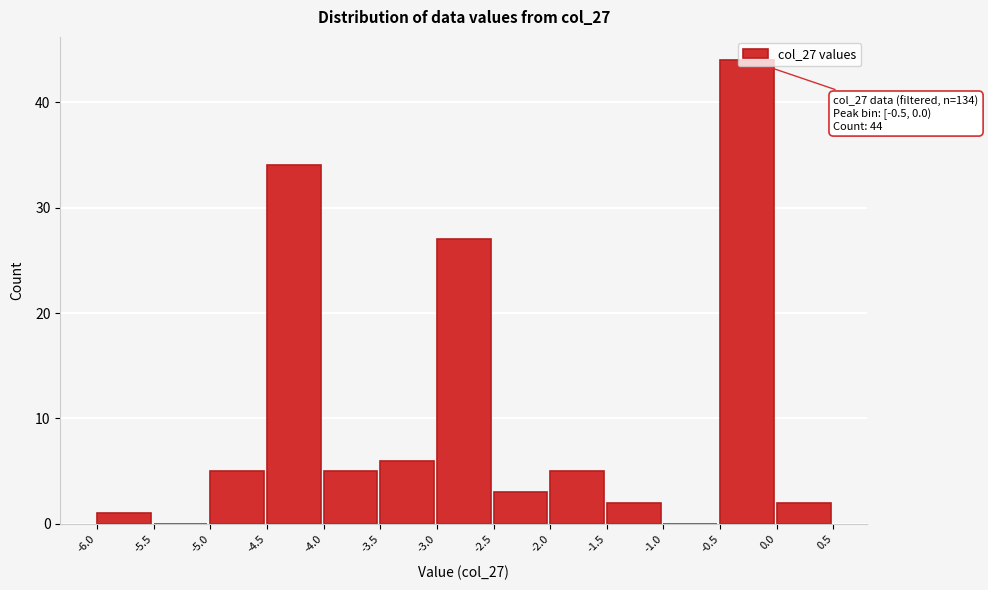

Over which range of the x-axis is the bar tallest?

-0.5 to 0.0